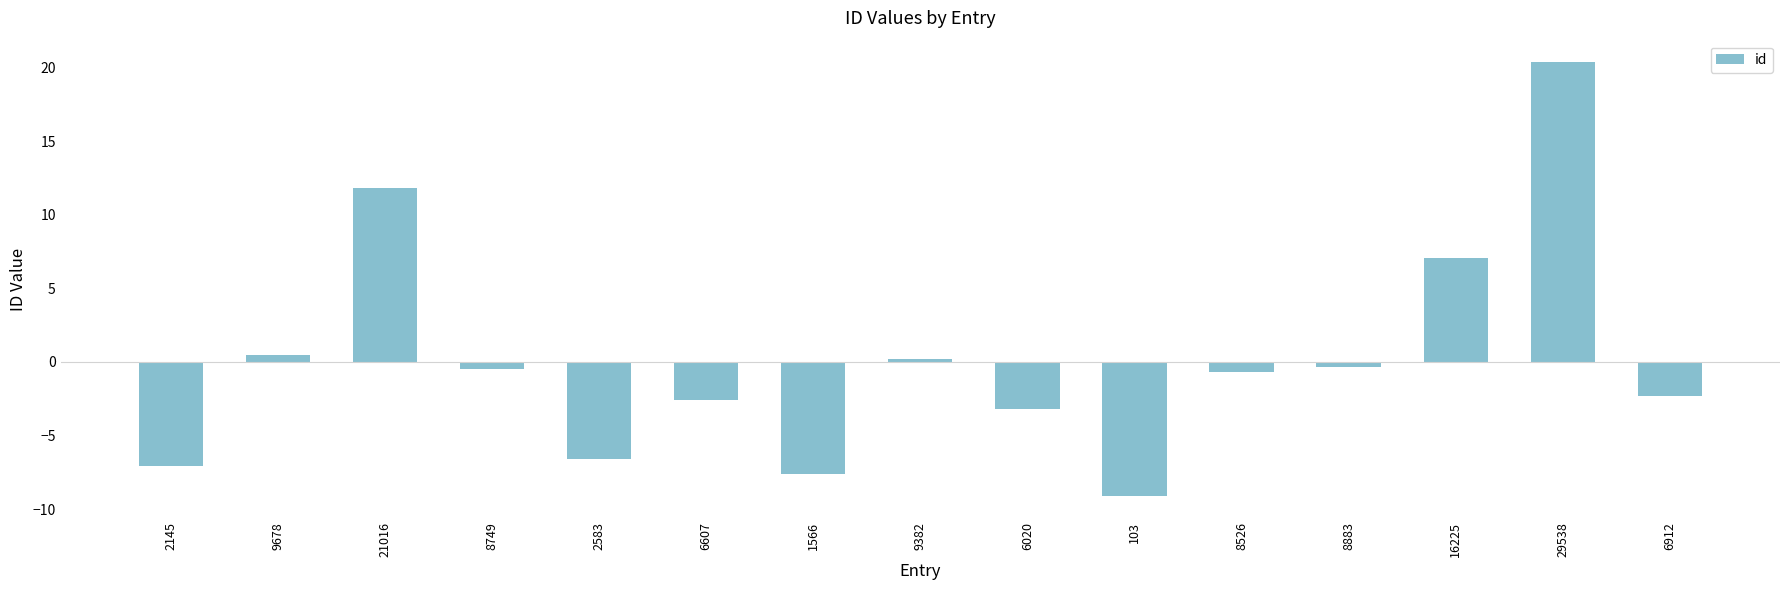

What is the label of the 15th bar from the right?

2145